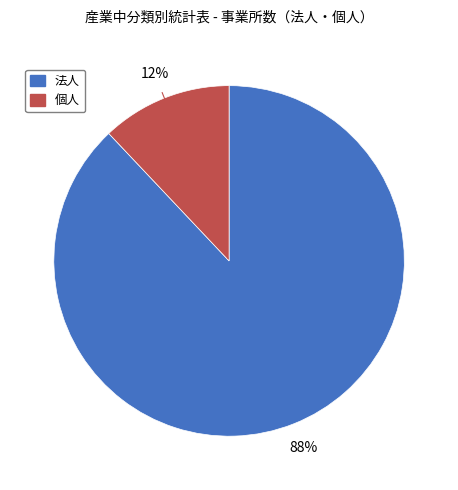

Which category has the smallest portion of the pie?

個人